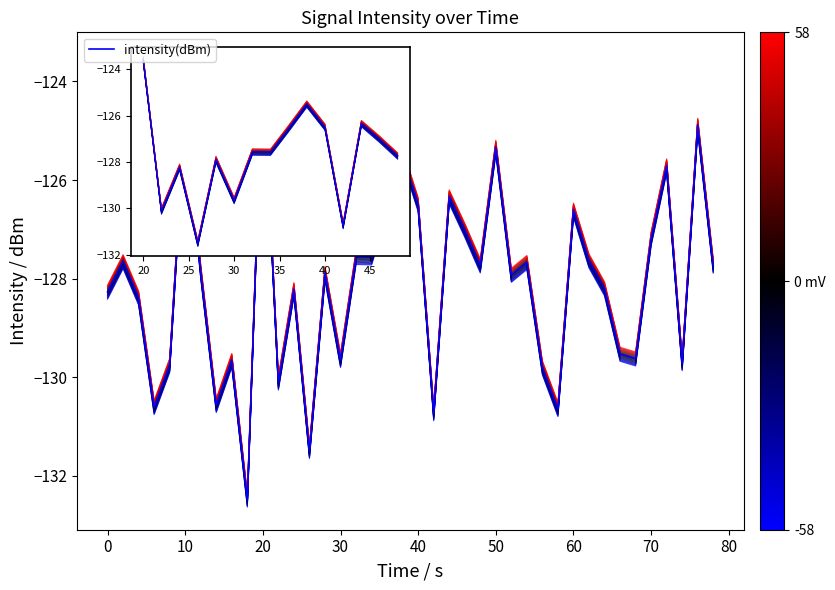

What is the smallest value displayed?

-132.6